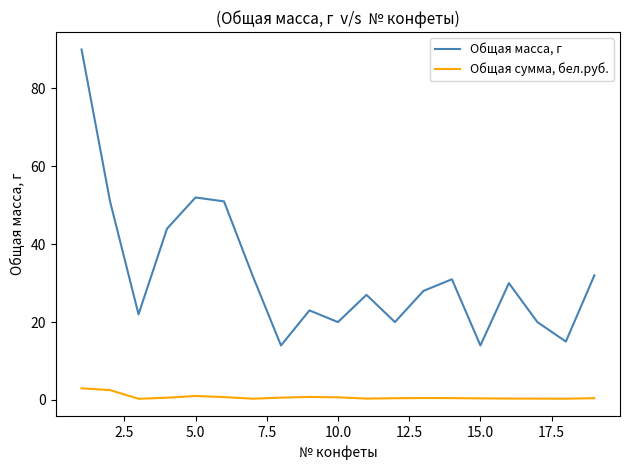

List the series in order of their overall mean, highest first.

Общая масса, г, Общая сумма, бел.руб.